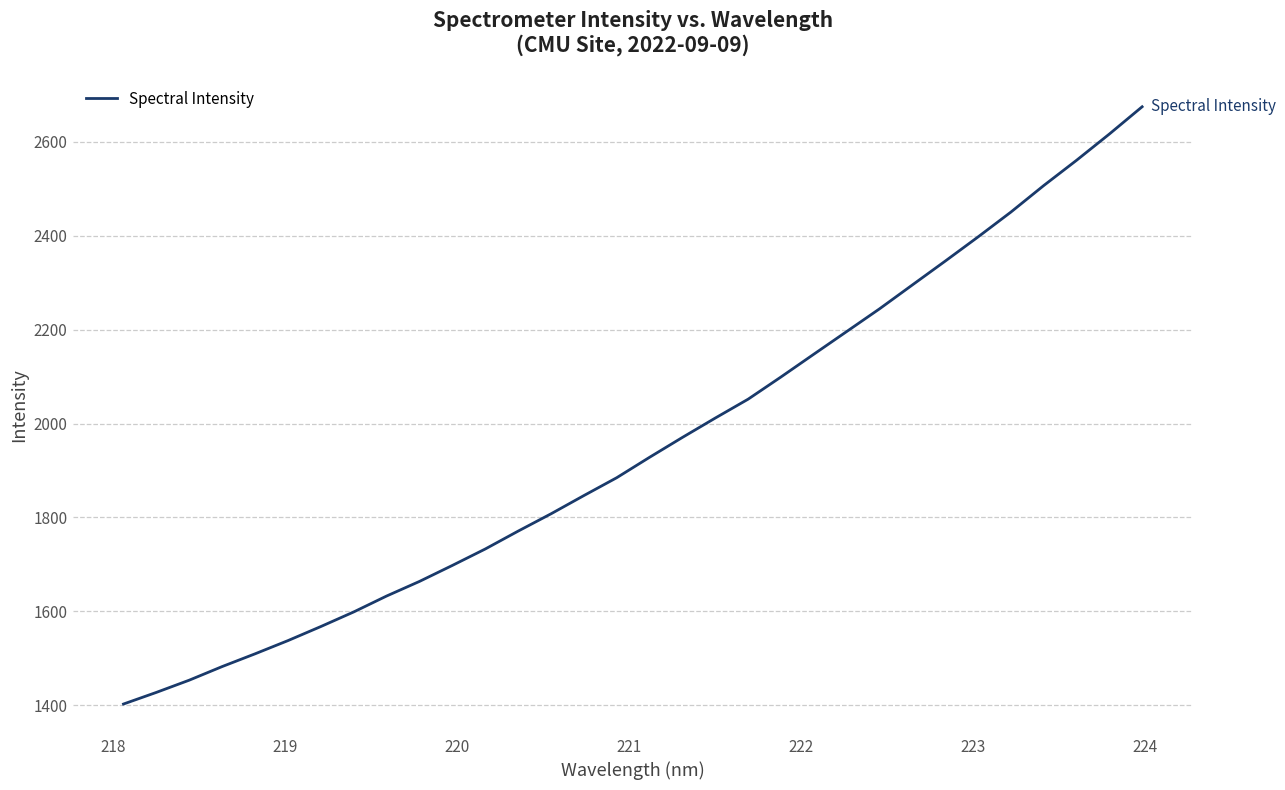

What is the difference between the maximum and minimum values?

1271.5